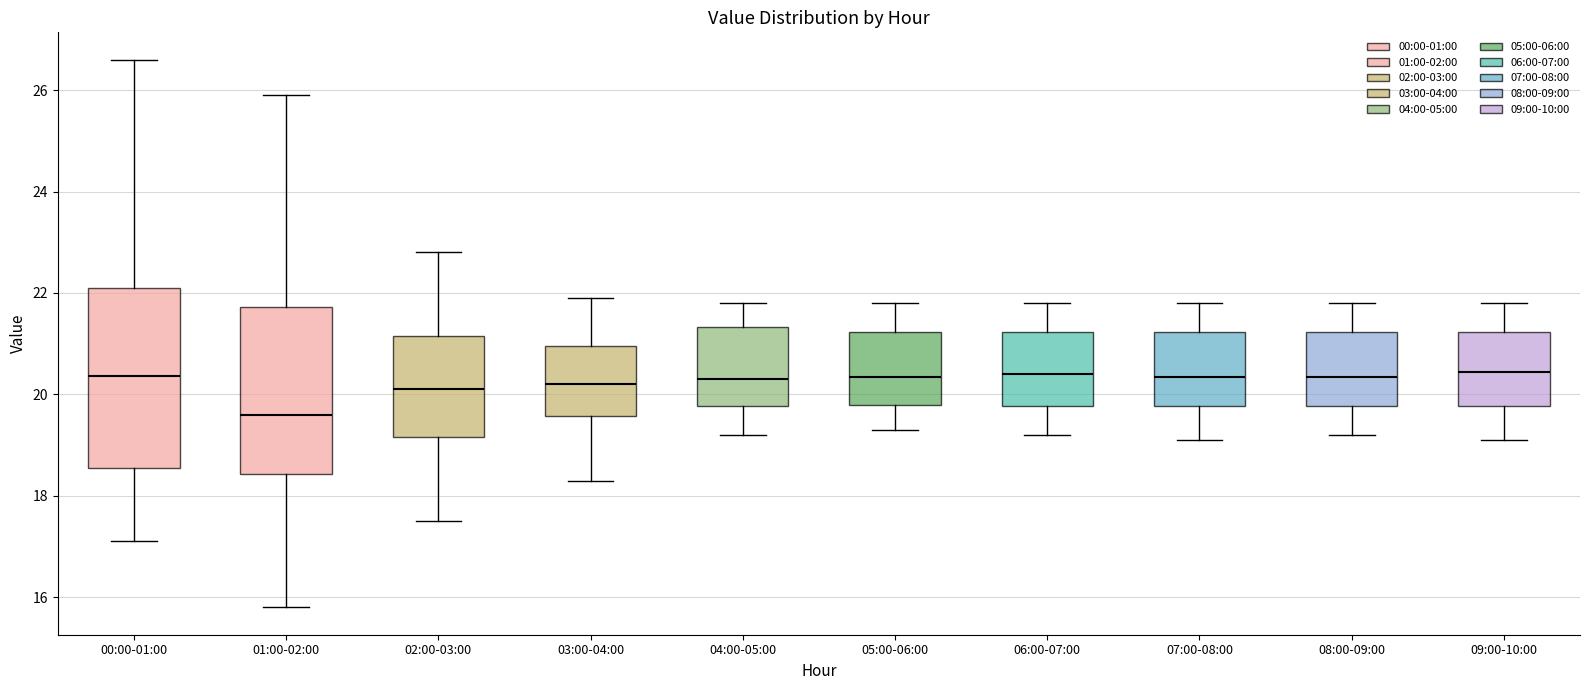

Reading left to right, read every box against the y-axis: the position of its median line, the range the box covers, and the ends of its whiskers. The values are not printed on the chart, so give them approximately, as read against the axis.

00:00-01:00: median 20.4, box 18.6 to 22.2, whiskers 17.2 to 26.6
01:00-02:00: median 19.6, box 18.4 to 21.8, whiskers 15.8 to 26.0
02:00-03:00: median 20.2, box 19.2 to 21.2, whiskers 17.6 to 22.8
03:00-04:00: median 20.2, box 19.6 to 21.0, whiskers 18.4 to 22.0
04:00-05:00: median 20.4, box 19.8 to 21.4, whiskers 19.2 to 21.8
05:00-06:00: median 20.4, box 19.8 to 21.2, whiskers 19.4 to 21.8
06:00-07:00: median 20.4, box 19.8 to 21.2, whiskers 19.2 to 21.8
07:00-08:00: median 20.4, box 19.8 to 21.2, whiskers 19.2 to 21.8
08:00-09:00: median 20.4, box 19.8 to 21.2, whiskers 19.2 to 21.8
09:00-10:00: median 20.4, box 19.8 to 21.2, whiskers 19.2 to 21.8